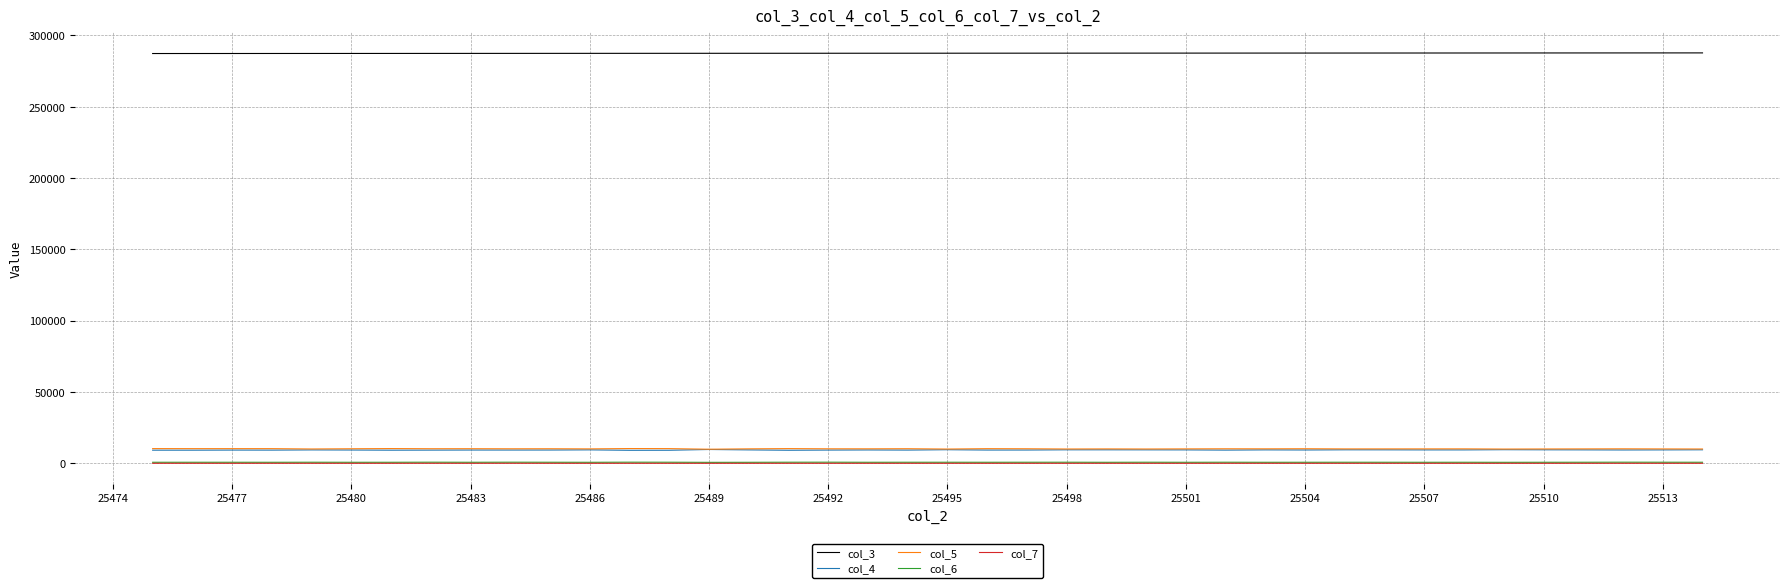

True or false: col_7 and col_5 intersect in this chart.

False